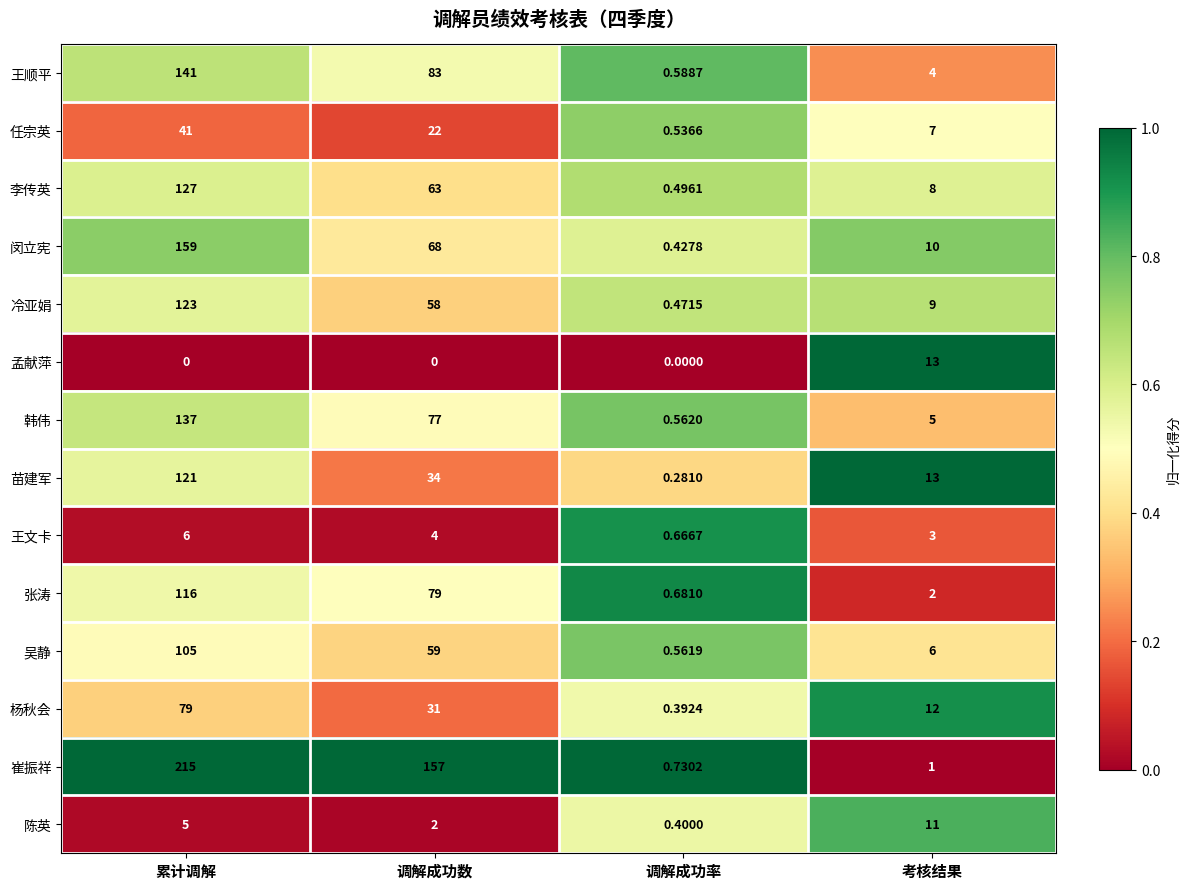

Rank the series at 调解成功率 from highest to lowest value.

崔振祥, 张涛, 王文卡, 王顺平, 韩伟, 吴静, 任宗英, 李传英, 冷亚娟, 闵立宪, 陈英, 杨秋会, 苗建军, 孟献萍